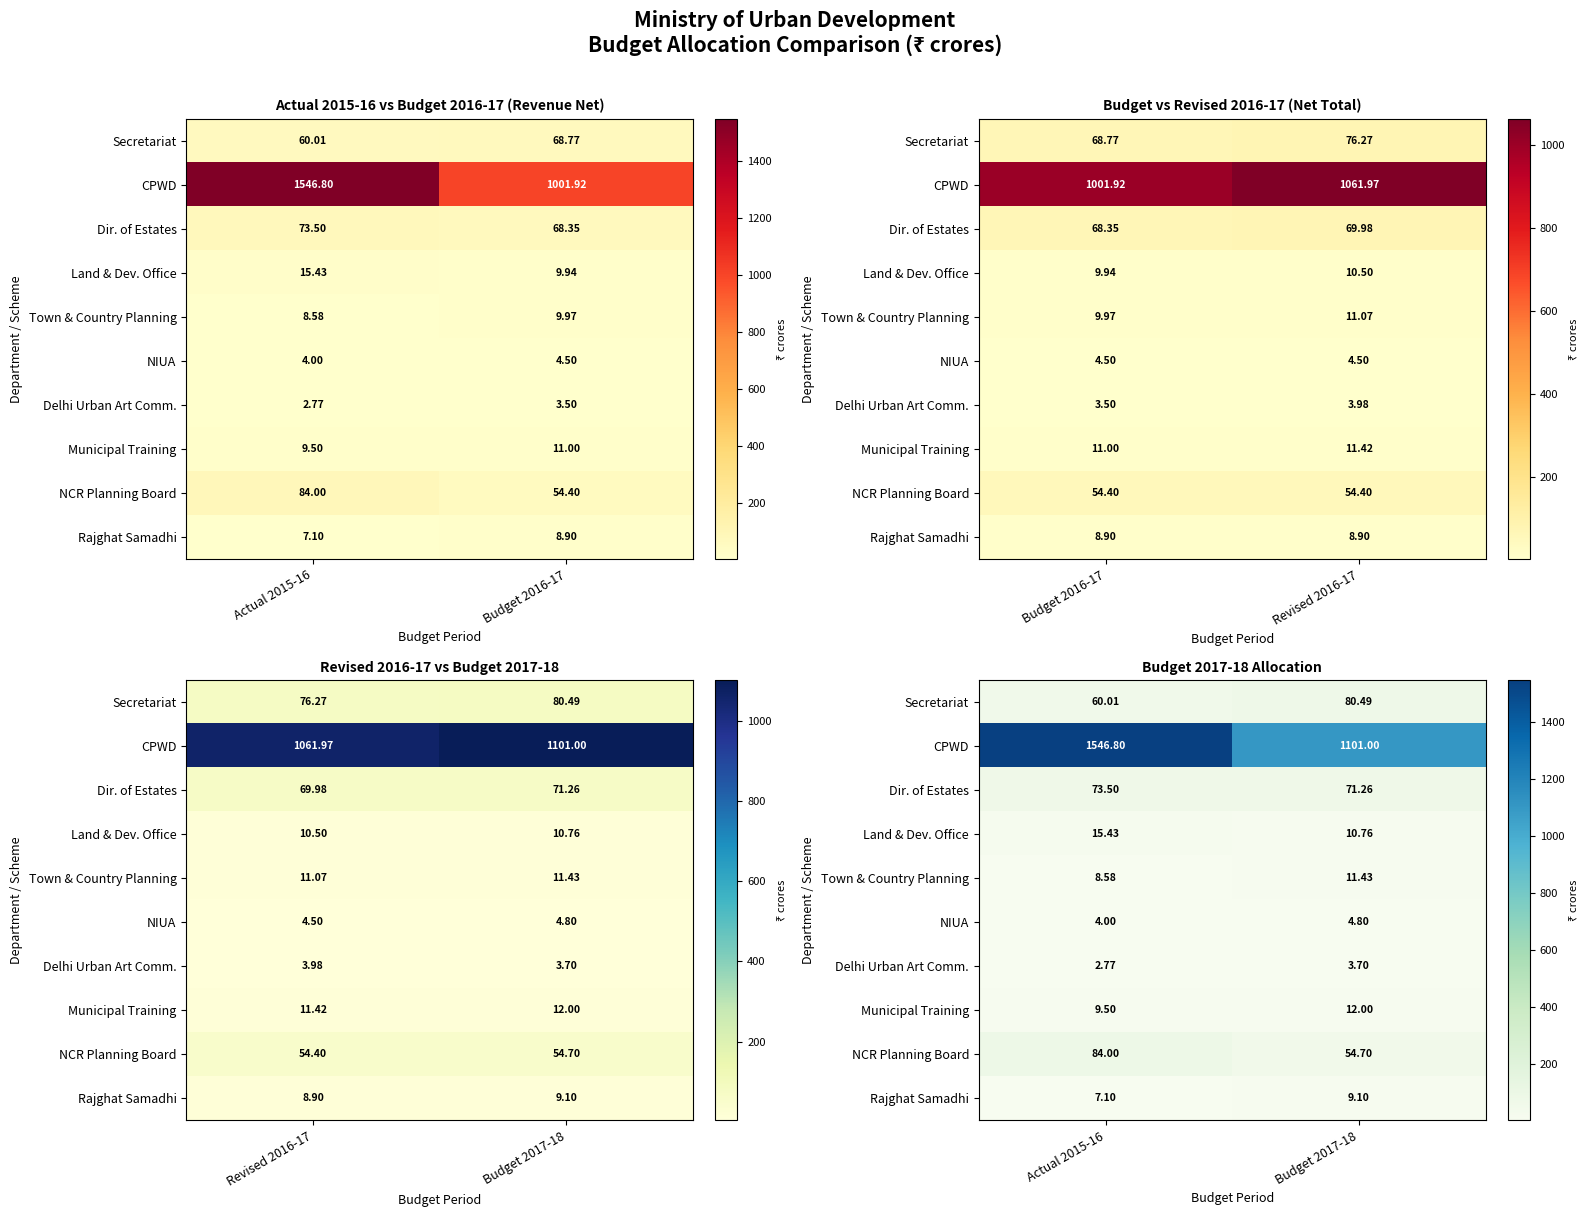

List the labels in order of Town & Country Planning value, smallest first.

Actual 2015-16, Budget 2017-18